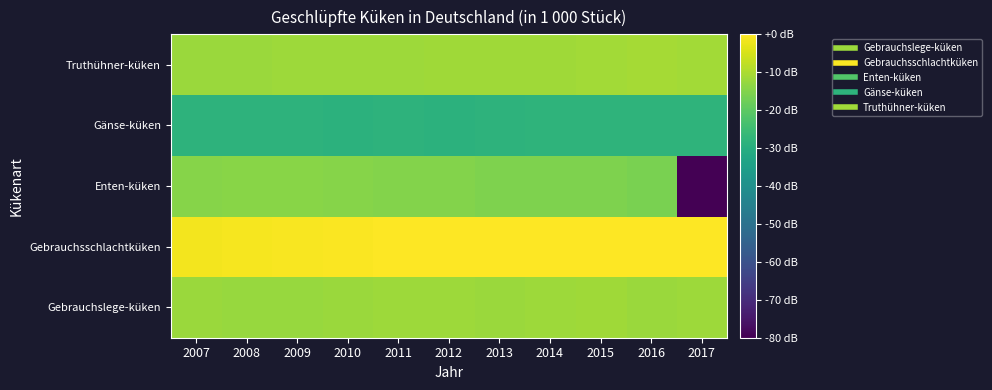

Reading left to right, list all the values displayed in this chart.

Gebrauchslege-küken: 2007=-12.1	2008=-12.3	2009=-12.3	2010=-11.9	2011=-11.8	2012=-11.7	2013=-11.9	2014=-11.8	2015=-11.5	2016=-11.9	2017=-11.7
Gebrauchsschlachtküken: 2007=-1.5	2008=-1.0	2009=-0.7	2010=-0.5	2011=-0.2	2012=-0.2	2013=-0.2	2014=-0.1	2015=0.0	2016=-0.0	2017=-0.0
Enten-küken: 2007=-14.5	2008=-14.4	2009=-14.3	2010=-14.5	2011=-14.9	2012=-14.8	2013=-15.5	2014=-15.3	2015=-15.5	2016=-16.2	2017=-88.3
Gänse-küken: 2007=-28.4	2008=-28.4	2009=-28.2	2010=-28.6	2011=-28.3	2012=-28.5	2013=-28.2	2014=-28.1	2015=-28.1	2016=-28.0	2017=-27.9
Truthühner-küken: 2007=-12.1	2008=-12.0	2009=-11.8	2010=-11.7	2011=-11.6	2012=-11.6	2013=-11.5	2014=-11.3	2015=-11.2	2016=-10.8	2017=-11.0